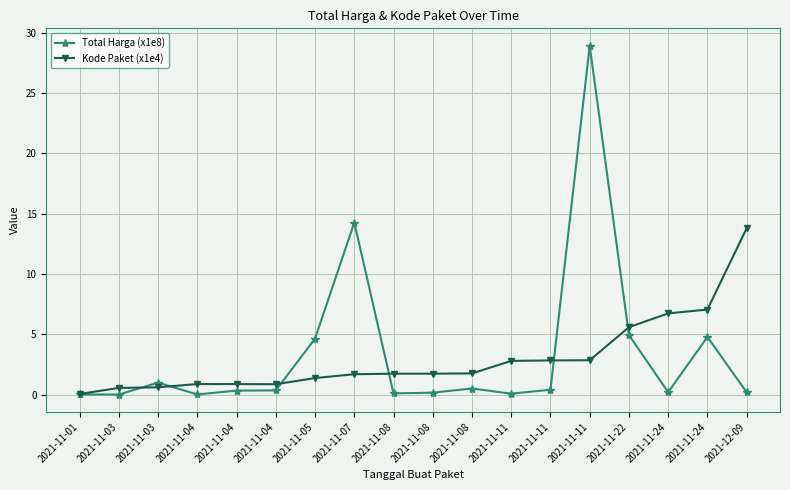

Count the number of categories in the chart.

18